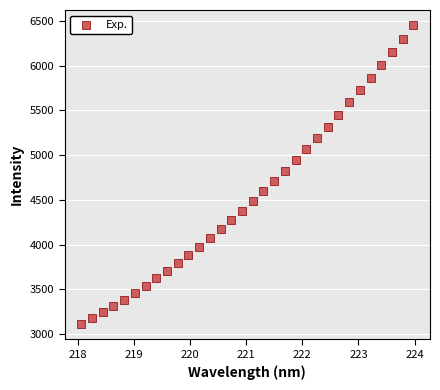

What is the range of X values (max minus min)?

5.9